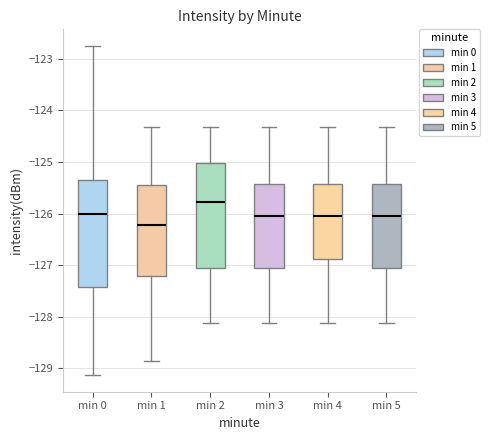

Where is the lower edge of the box for min 1 on the y-axis? The values are not printed on the chart, so give them approximately, as read against the axis.

-127.2